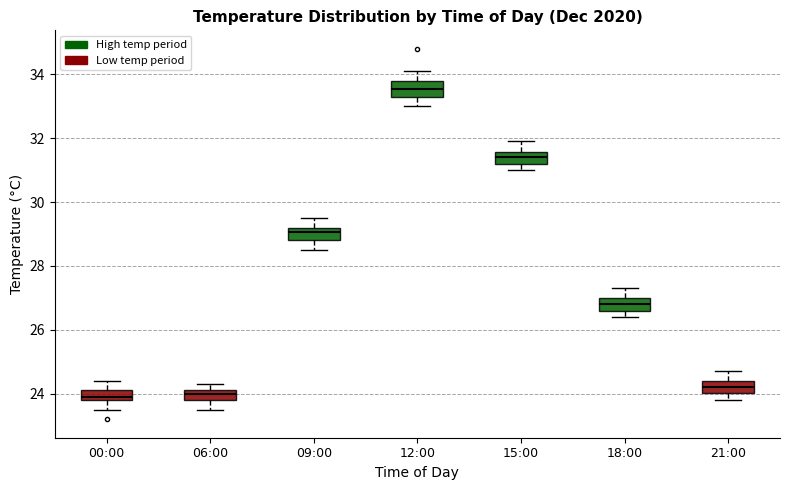

Where does the median line of the box for 09:00 sit on the y-axis? The values are not printed on the chart, so give them approximately, as read against the axis.

29.0